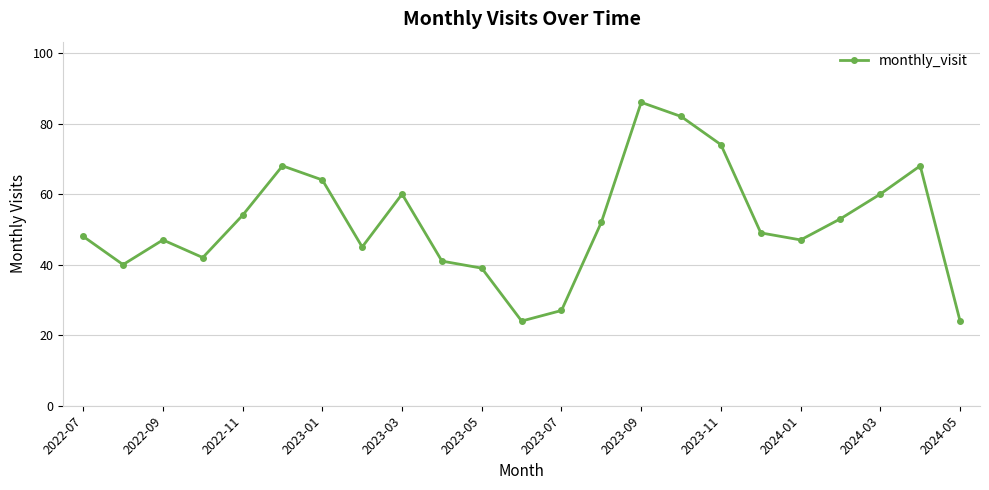

What is the minimum value shown in the chart?

24